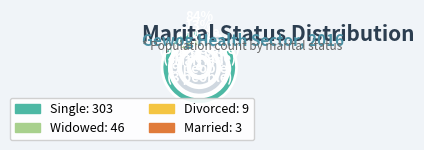

Do Married and Single together represent more than half of the pie?

Yes